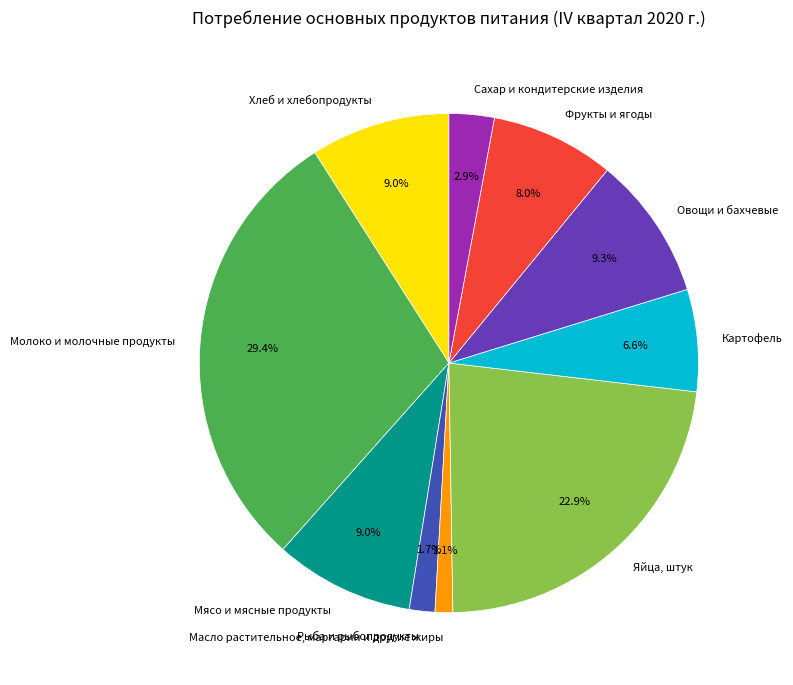

What is the largest slice in the pie chart?

Молоко и молочные продукты